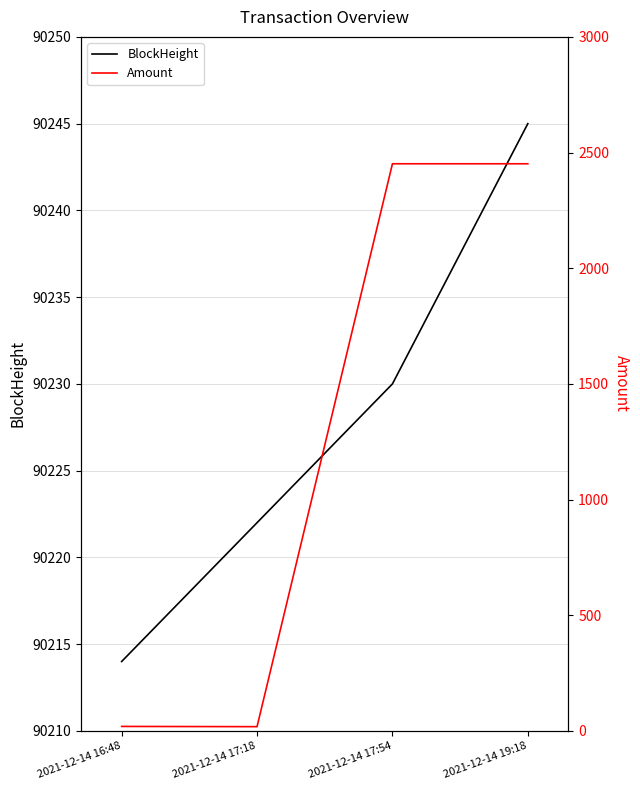

Reading right to left, what are all the values shown in this chart?

BlockHeight: 2021-12-14 19:18=90245.0	2021-12-14 17:54=90230.0	2021-12-14 17:18=90222.0	2021-12-14 16:48=90214.0
Amount: 2021-12-14 19:18=2451.5	2021-12-14 17:54=2451.5	2021-12-14 17:18=18.3	2021-12-14 16:48=19.4